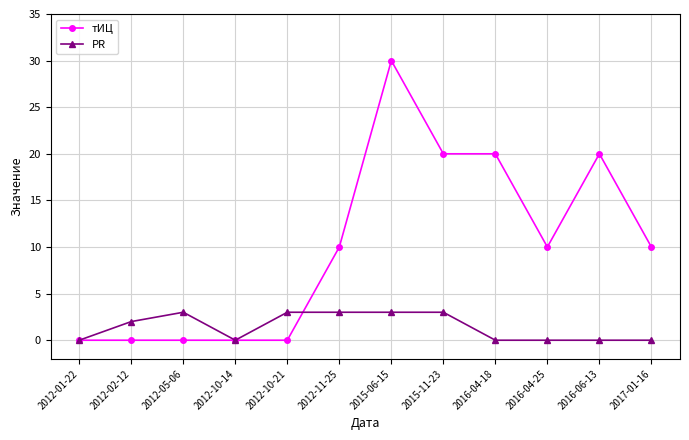

What are all the series names shown in the legend?

тИЦ, PR